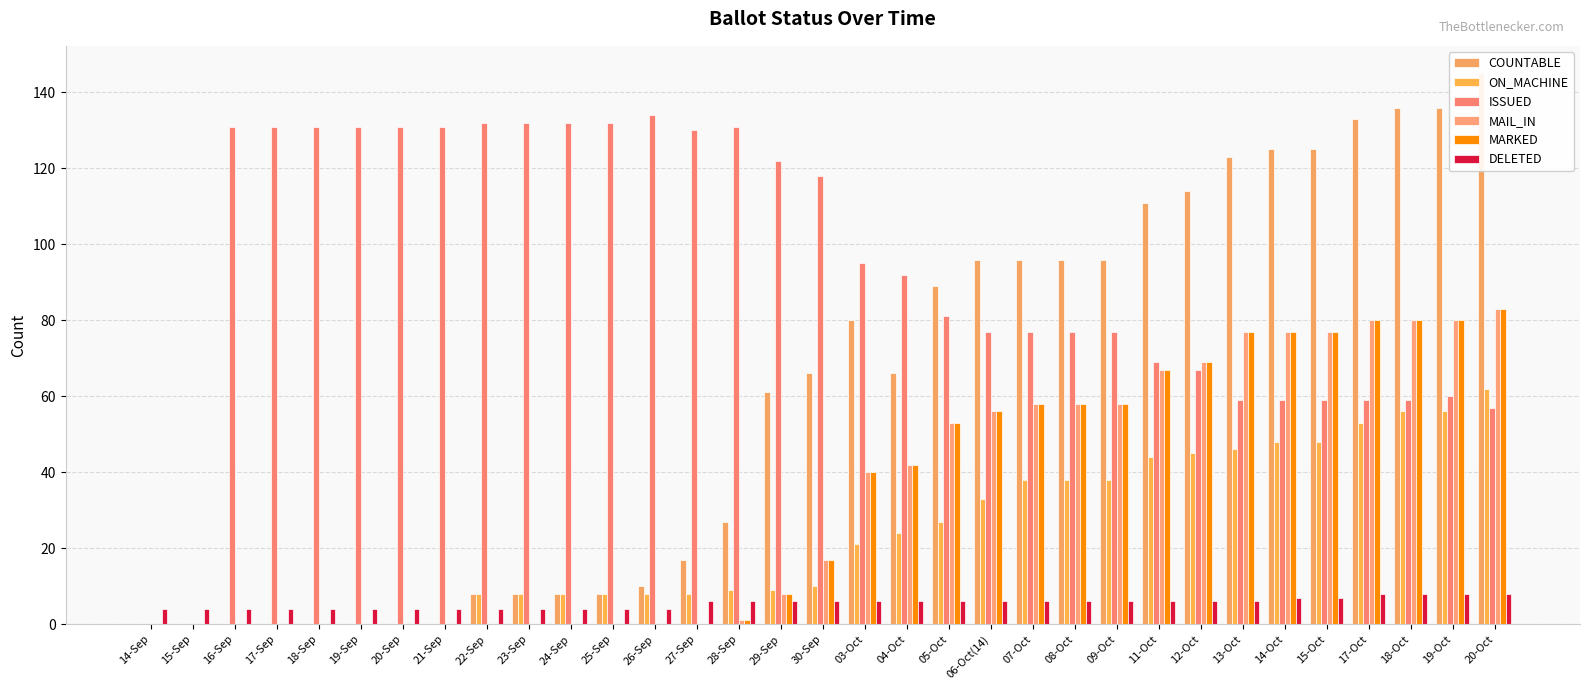

What is the value of the ON_MACHINE bar at the 11th from the left?

8